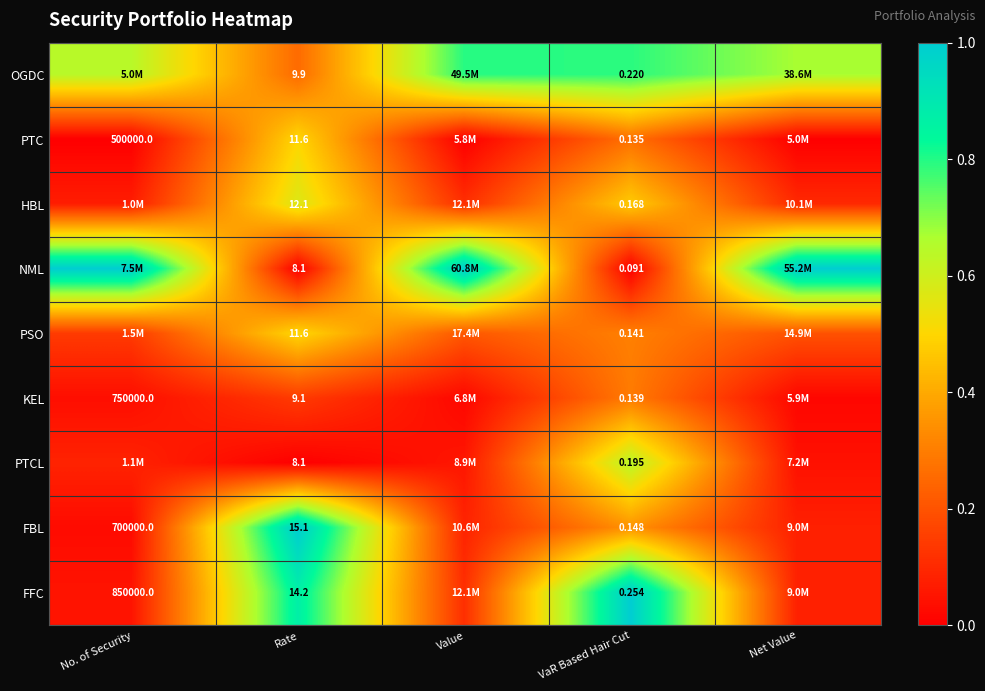

What is the maximum value shown in the chart?

1.0